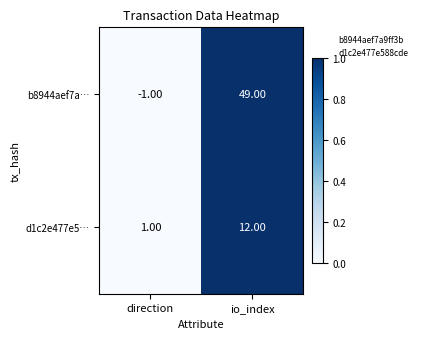

Where is d1c2e477e5… nearest to the value 6?

direction